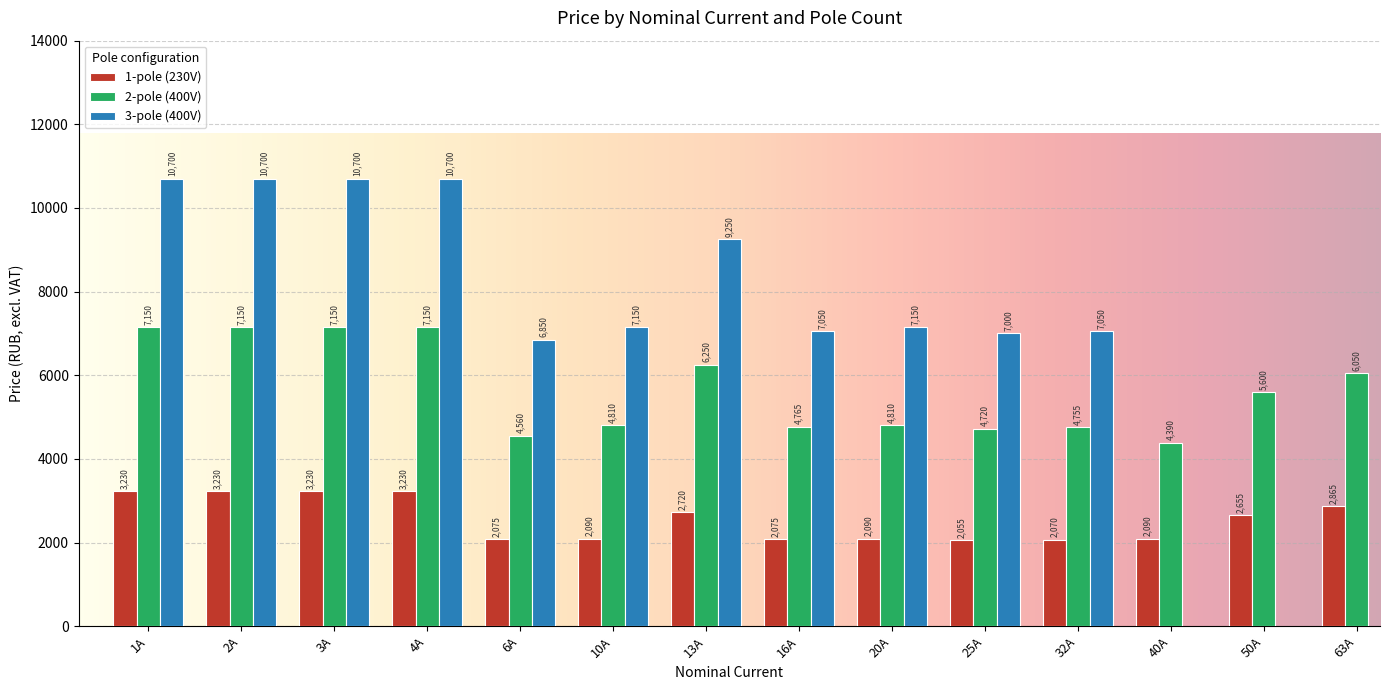

Which category has the lowest value in the 2-pole (400V) series?

40A